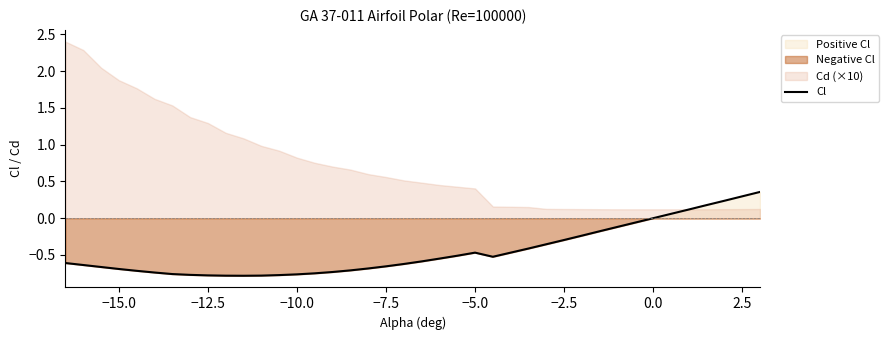

What is the value of the 7th point from the left?

-0.8